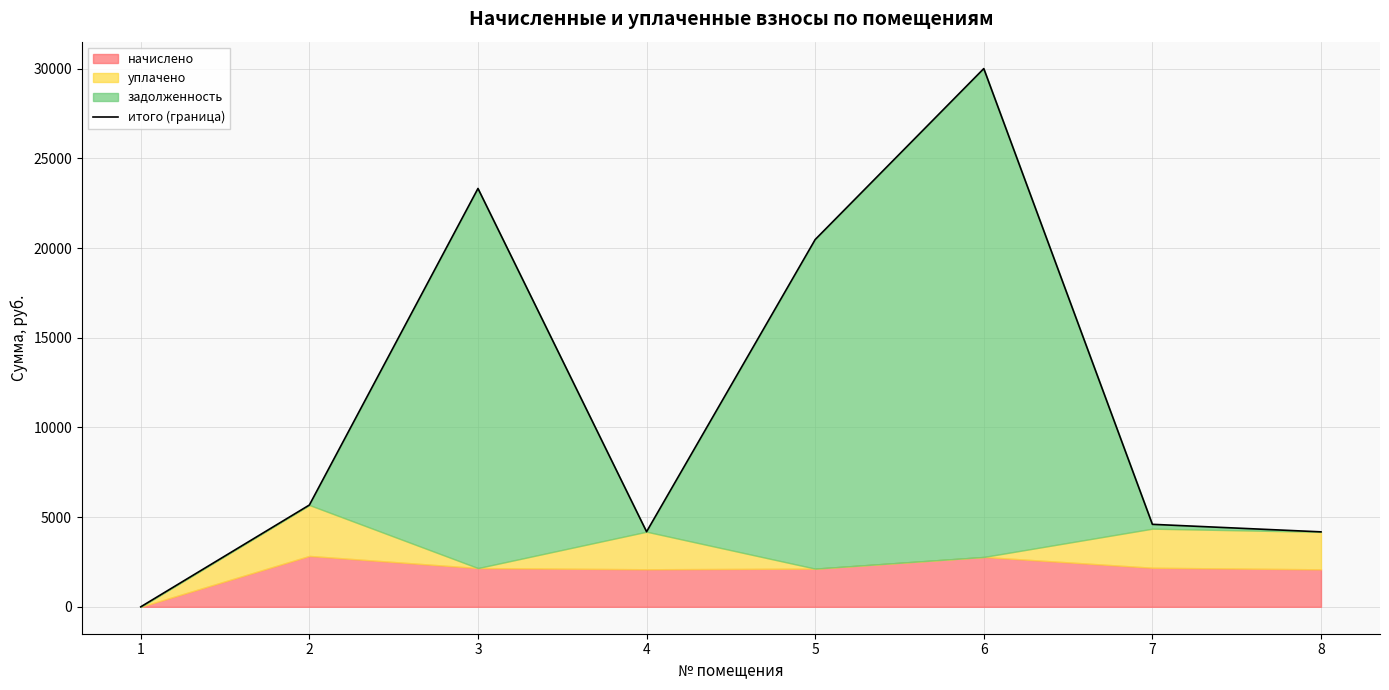

Where is the first local minimum?

4